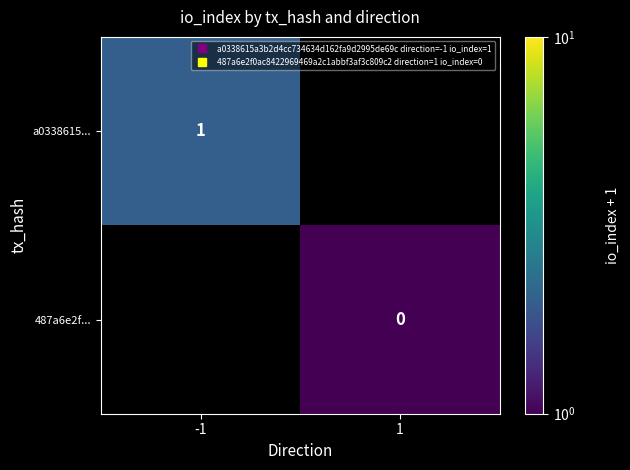

True or false: 487a6e2f... has a value of 1.0 at 1.

True